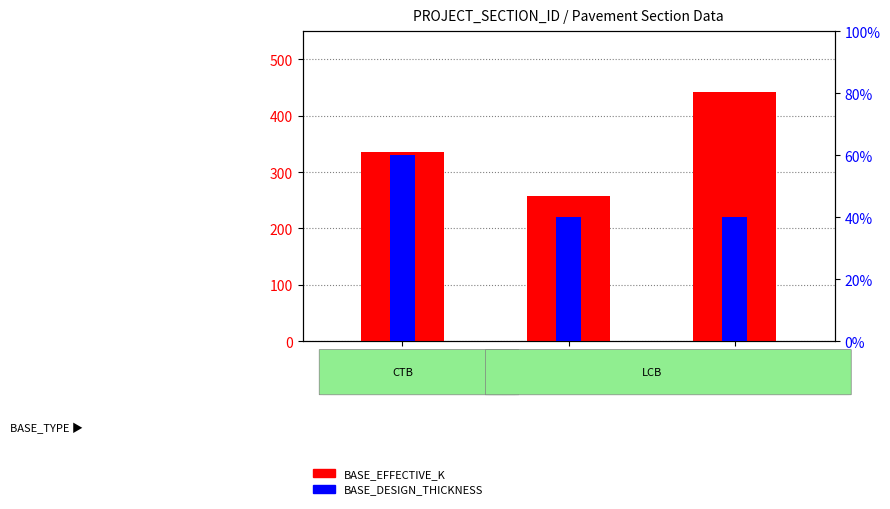

Reading right to left, list all the values displayed in this chart.

BASE_EFFECTIVE_K: 443	258	336
BASE_DESIGN_THICKNESS: 4	4	6